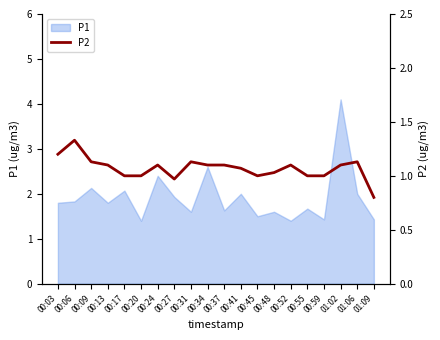

What is the label of the 19th point from the right?

00:06